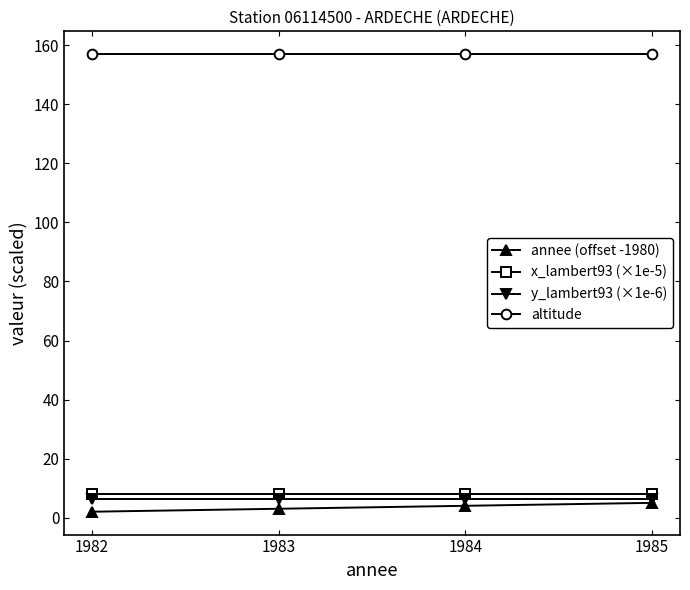

True or false: y_lambert93 (×1e-6) and annee (offset -1980) cross at least once.

False